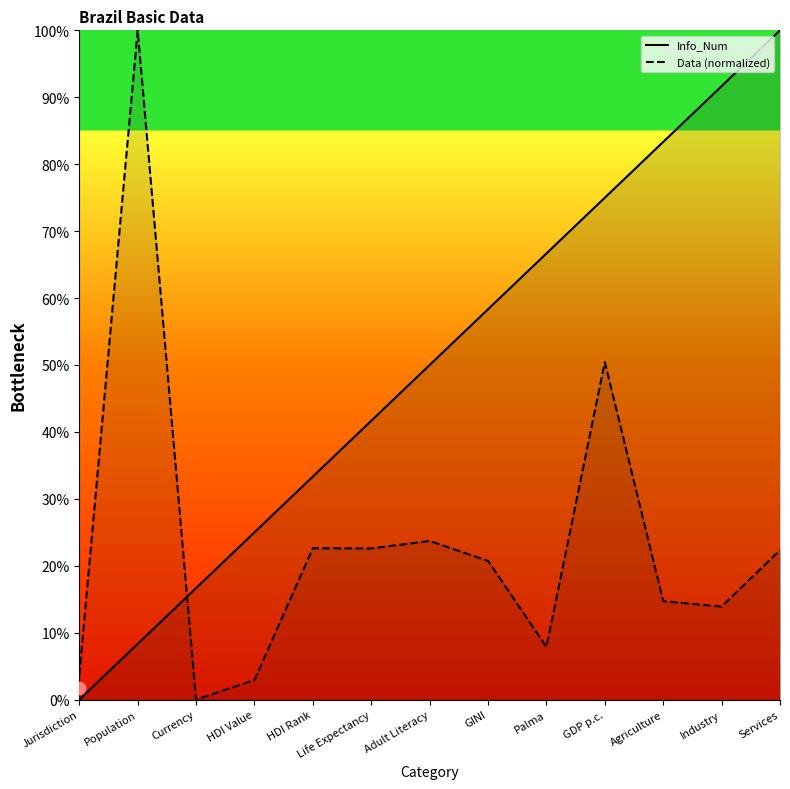

Which series reaches the maximum Y coordinate?

Info_Num